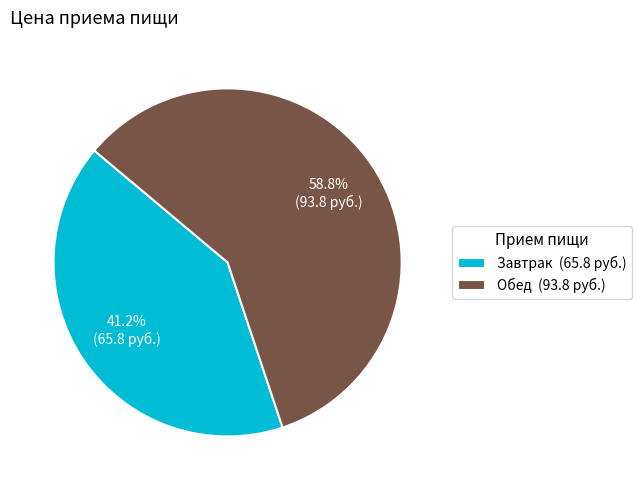

To the nearest percent, what is the average slice percentage?

50%